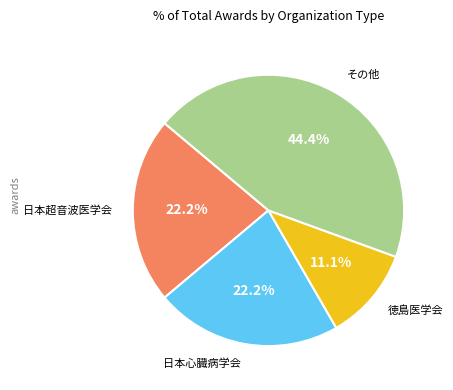

Is there any slice that represents more than half of the pie?

No